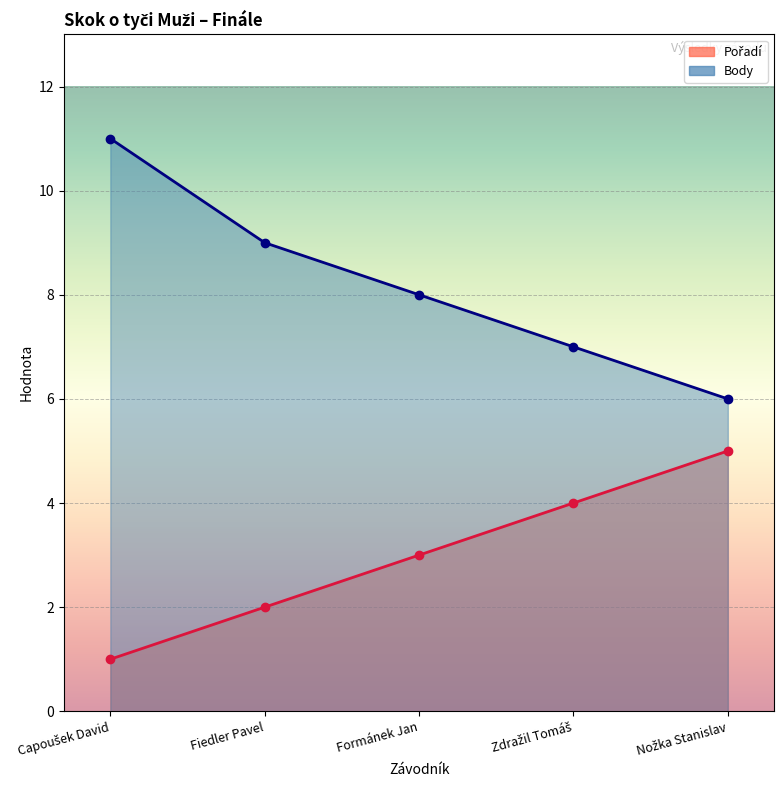

What are all the series names shown in the legend?

Pořadí, Body